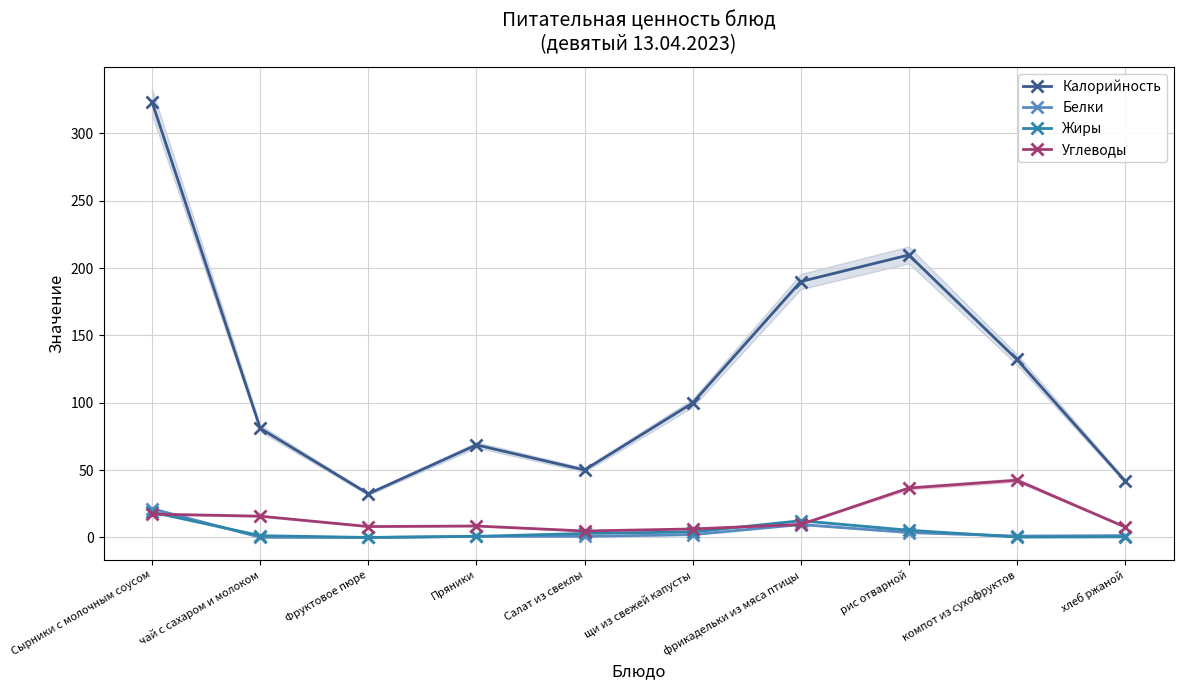

True or false: Калорийность has a value of 280.5 at фрикадельки из мяса птицы.

False